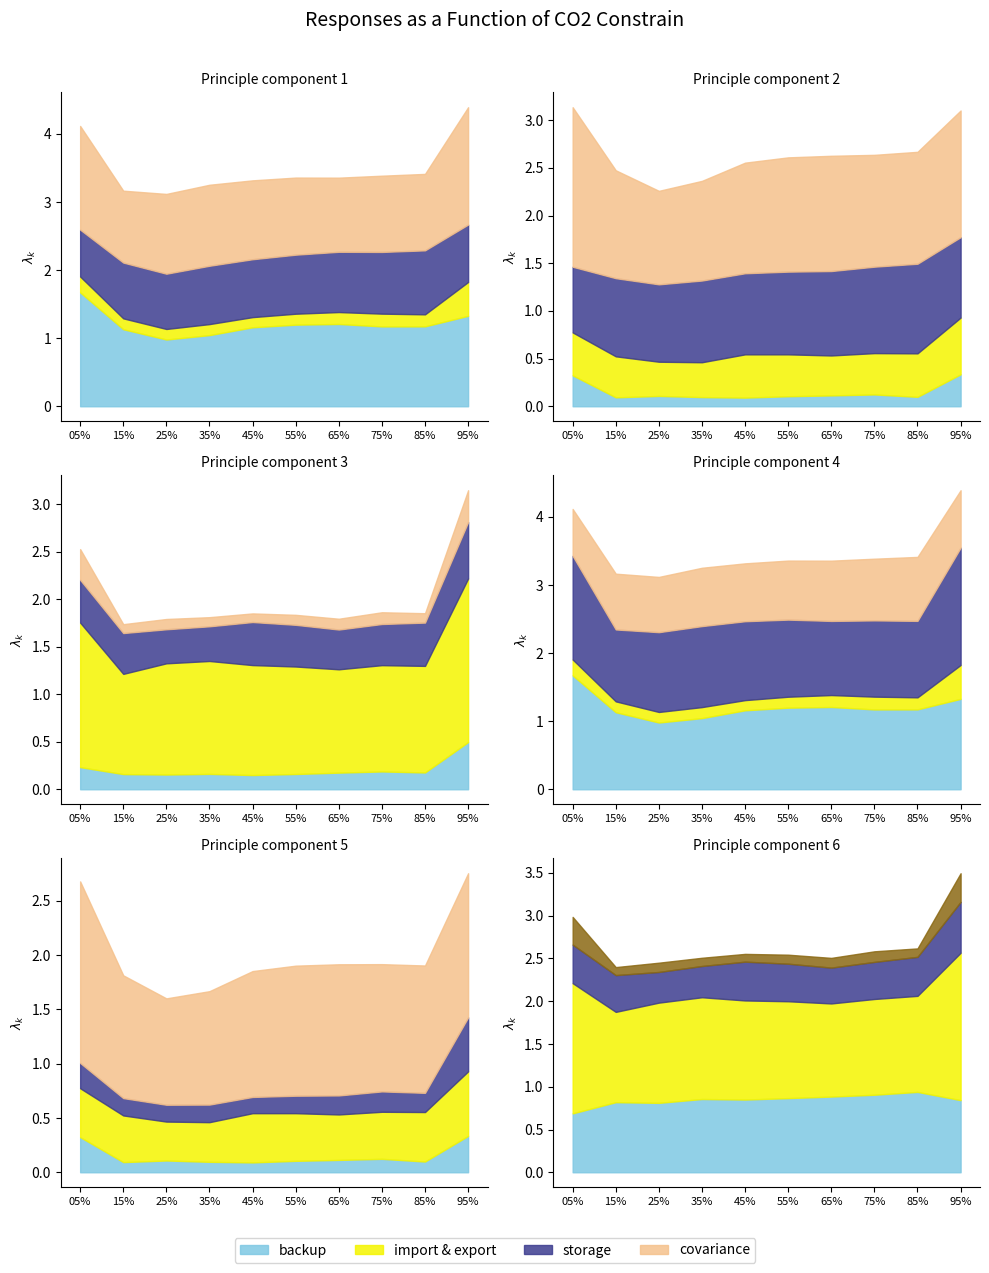

True or false: Jun and Oct intersect in this chart.

False